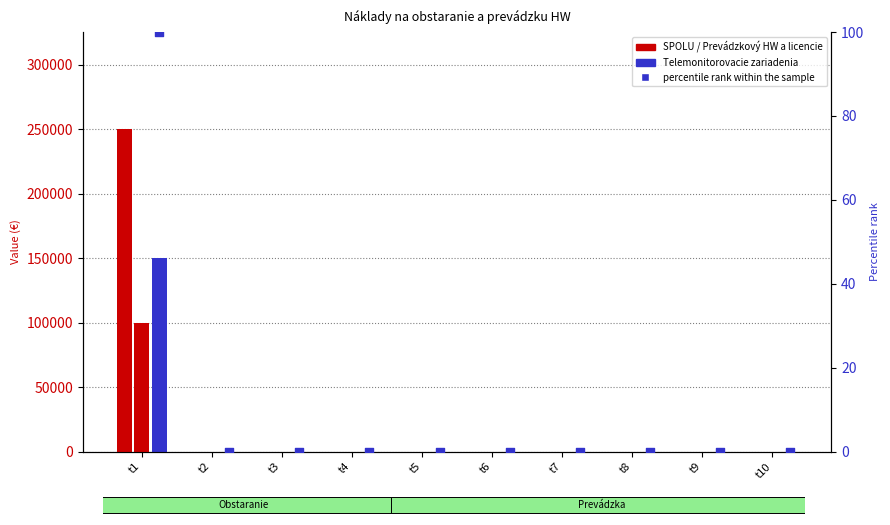

Which series contains the highest Y value?

SPOLU